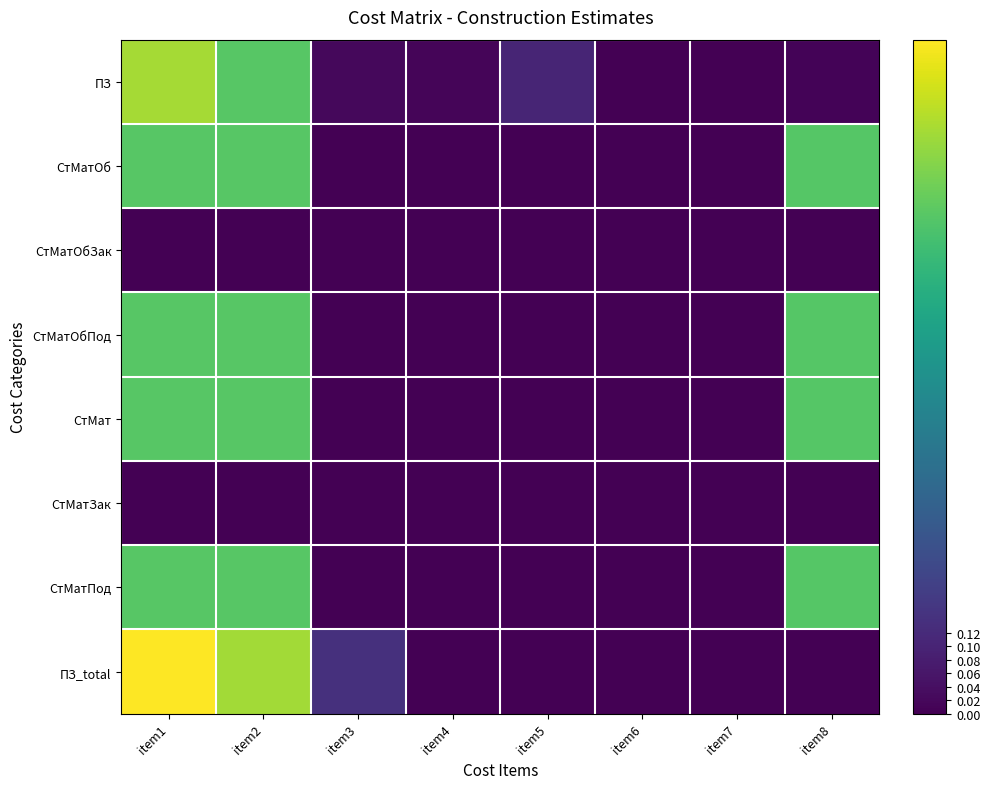

How many distinct data groups are displayed?

8